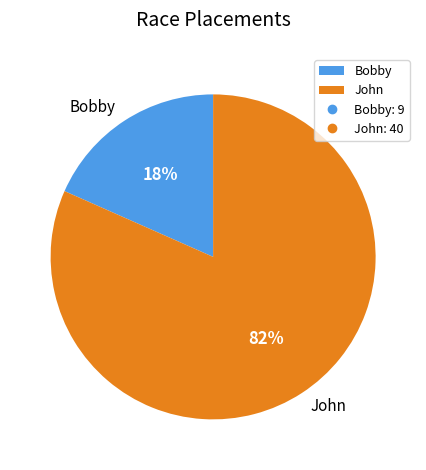

Which category has the biggest portion of the pie?

John